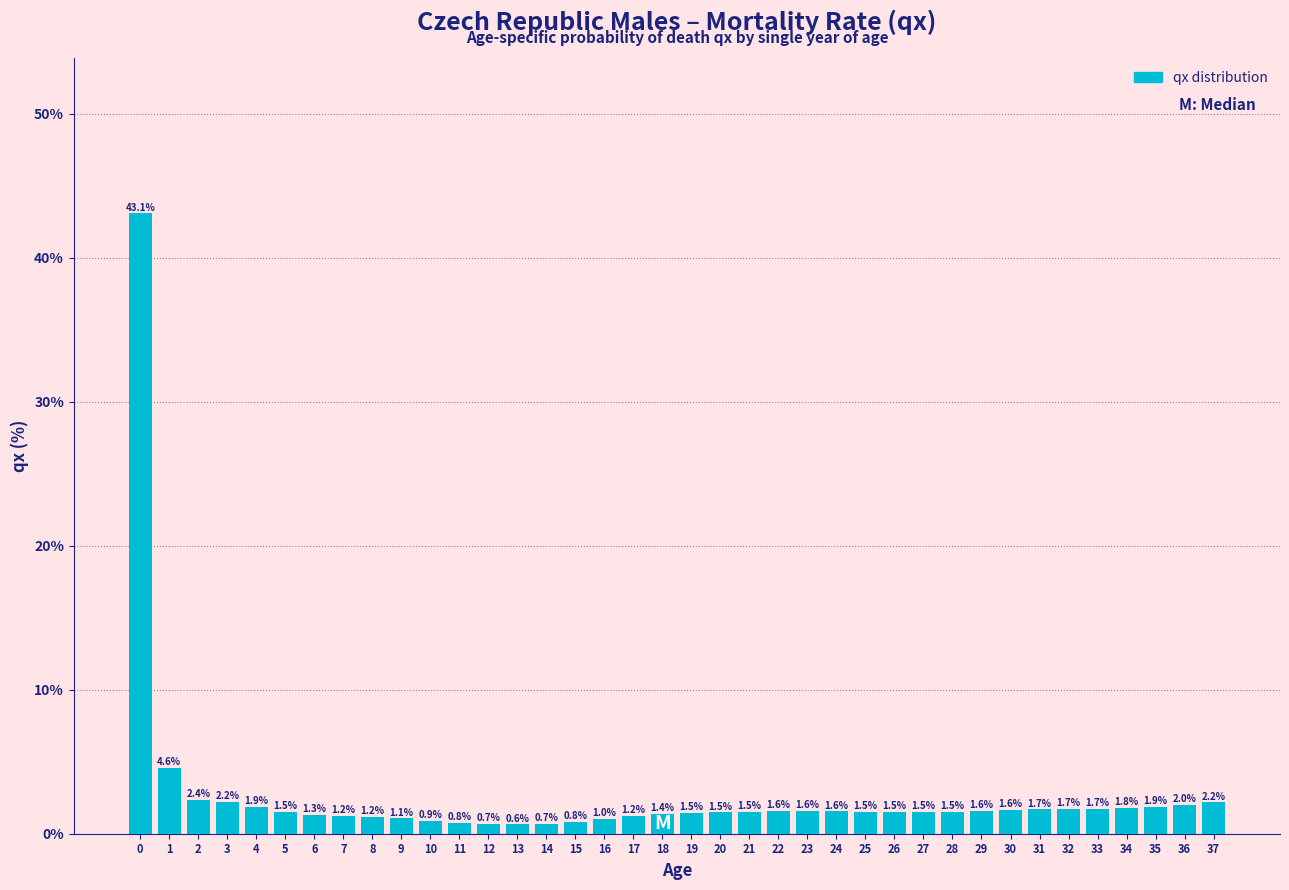

Reading left to right, transcribe all the data shown in this chart.

0=43.1	1=4.6	2=2.4	3=2.2	4=1.9	5=1.5	6=1.3	7=1.2	8=1.2	9=1.1	10=0.9	11=0.8	12=0.7	13=0.6	14=0.7	15=0.8	16=1.0	17=1.2	18=1.4	19=1.5	20=1.5	21=1.5	22=1.6	23=1.6	24=1.6	25=1.5	26=1.5	27=1.5	28=1.5	29=1.6	30=1.6	31=1.7	32=1.7	33=1.7	34=1.8	35=1.9	36=2.0	37=2.2